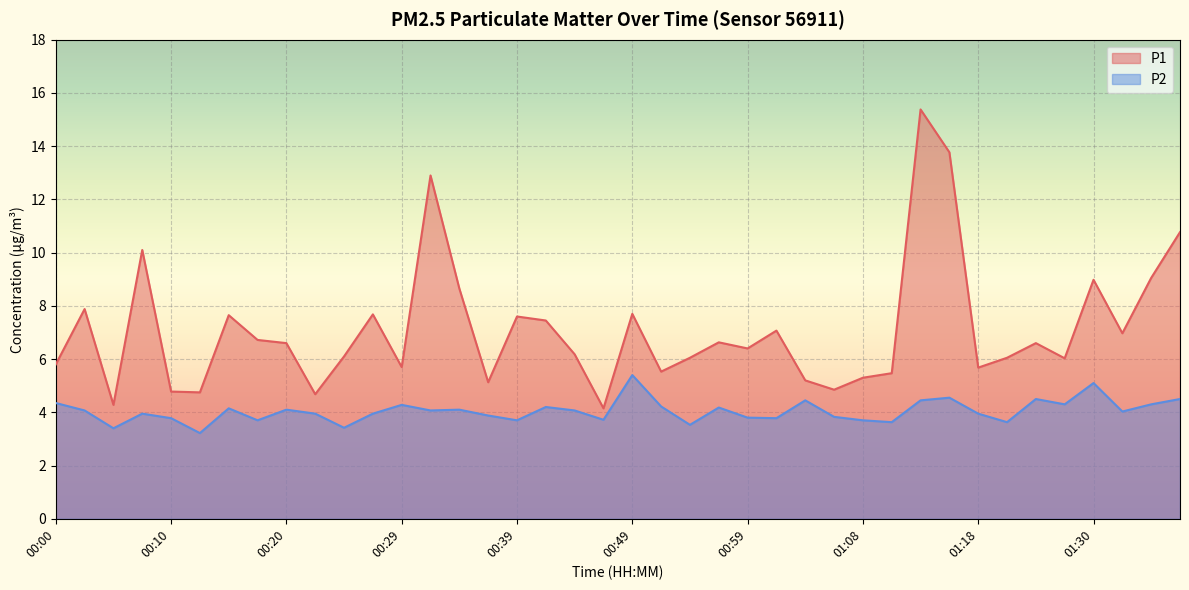

Reading left to right, list all the values displayed in this chart.

P1: 5.8	7.9	4.3	10.1	4.8	4.8	7.7	6.7	6.6	4.7	6.1	7.7	5.7	12.9	8.7	5.1	7.6	7.5	6.2	4.2	7.7	5.5	6.0	6.6	6.4	7.1	5.2	4.8	5.3	5.5	15.4	13.8	5.7	6.0	6.6	6.0	9.0	7.0	9.1	10.8
P2: 4.3	4.1	3.4	4.0	3.8	3.2	4.2	3.7	4.1	4.0	3.4	4.0	4.3	4.1	4.1	3.9	3.7	4.2	4.1	3.7	5.4	4.2	3.5	4.2	3.8	3.8	4.5	3.8	3.7	3.6	4.5	4.5	4.0	3.6	4.5	4.3	5.1	4.0	4.3	4.5